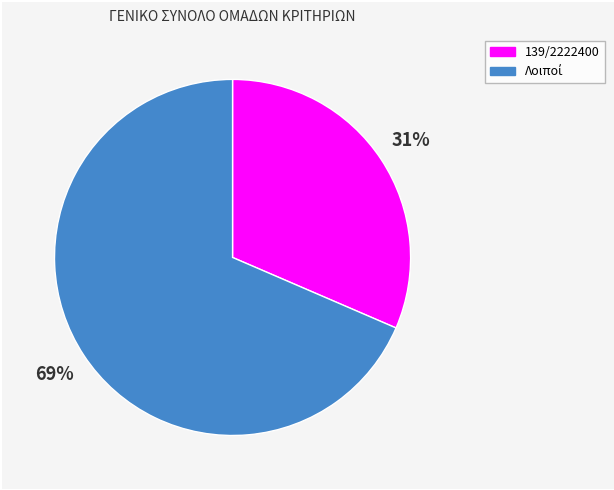

Count the number of slices in the pie.

2